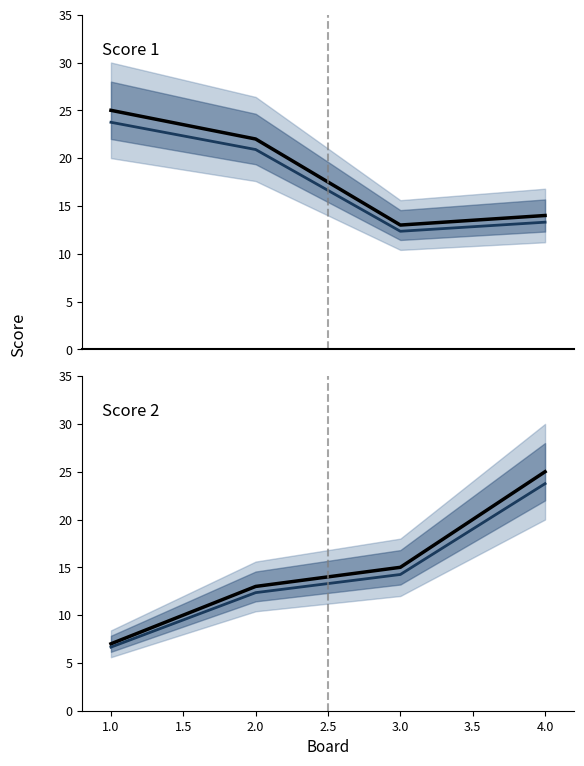

True or false: Score 2 and Score 2 (proj) intersect in this chart.

False